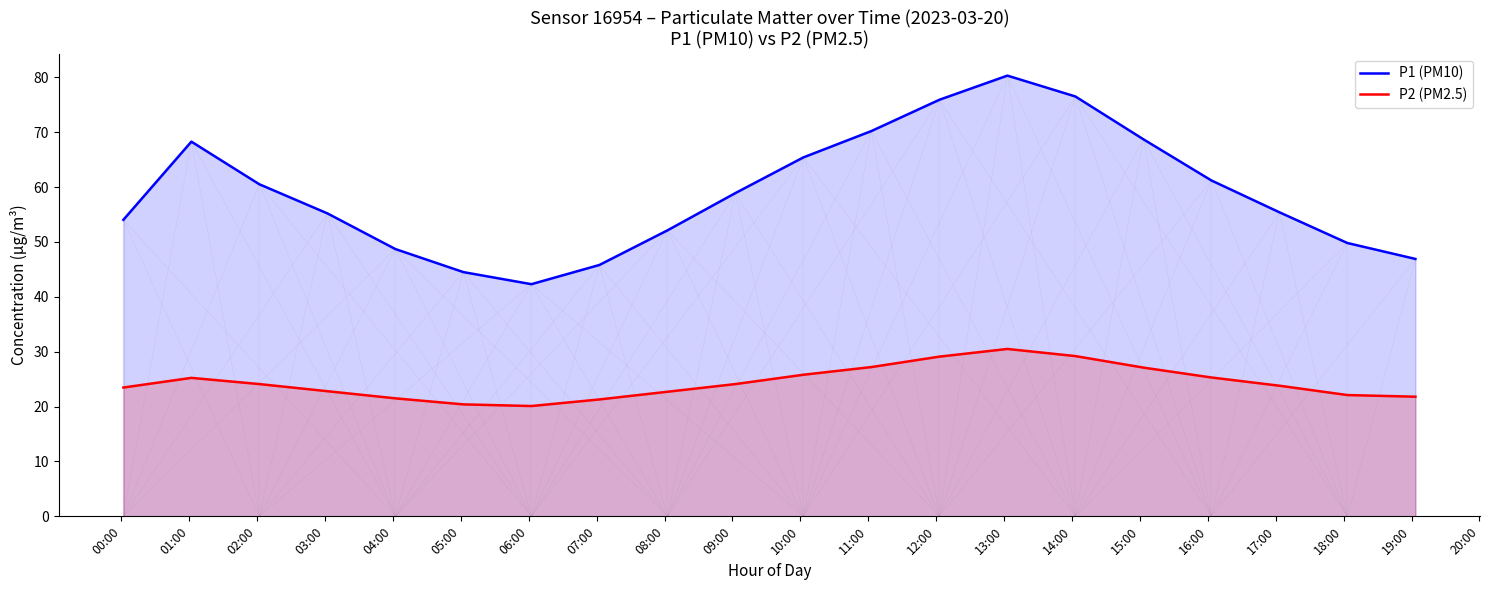

How many lines are shown in the chart?

2